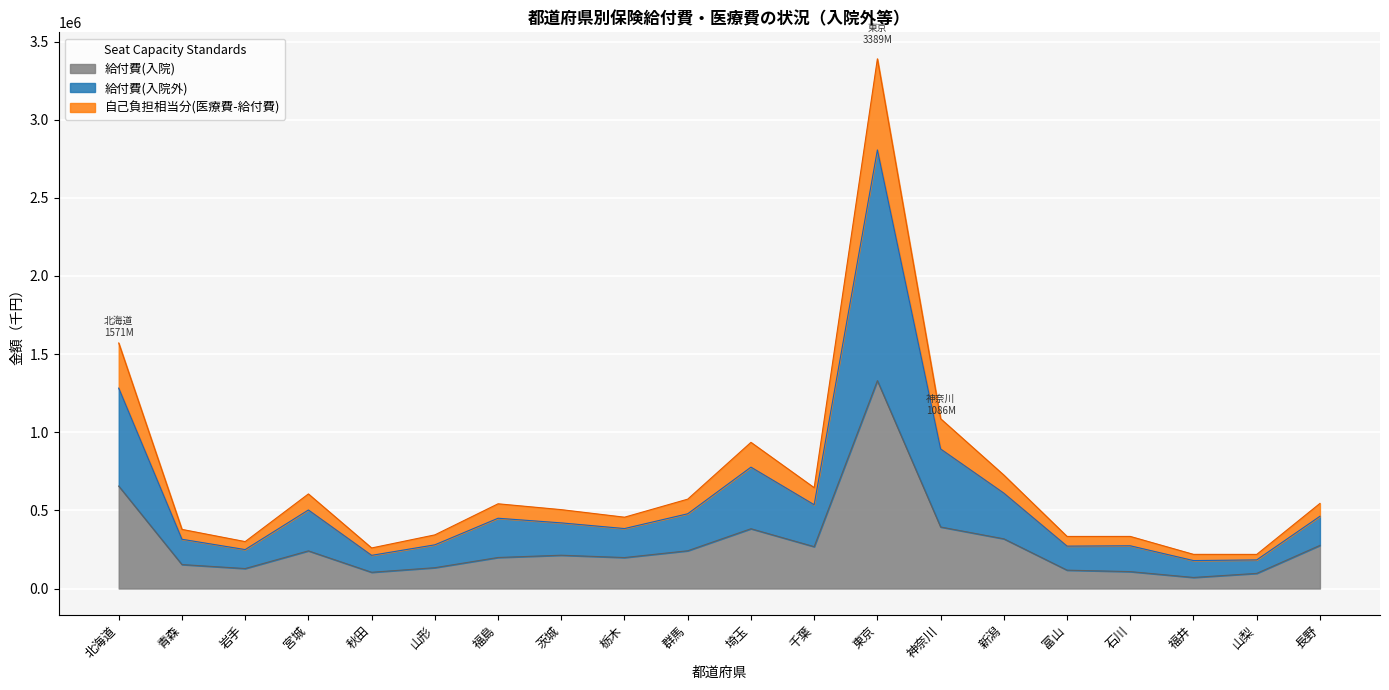

Which has a higher value, 北海道 or 長野?

北海道